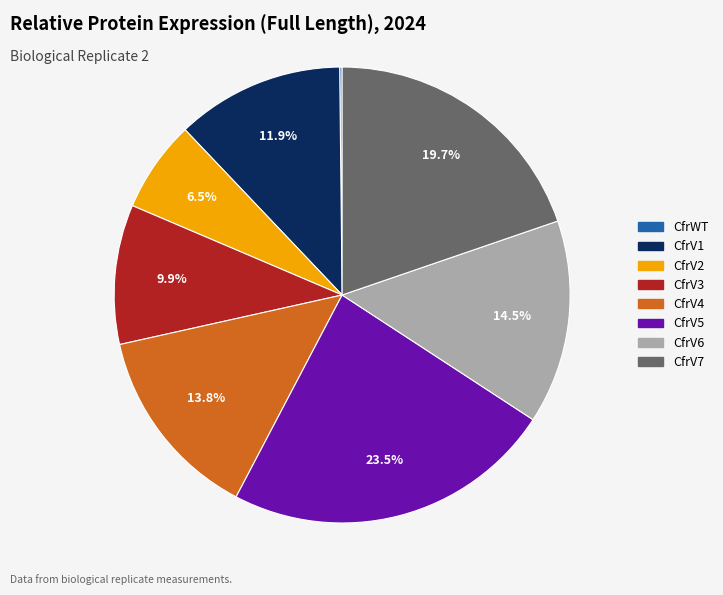

What is the largest slice in the pie chart?

CfrV5